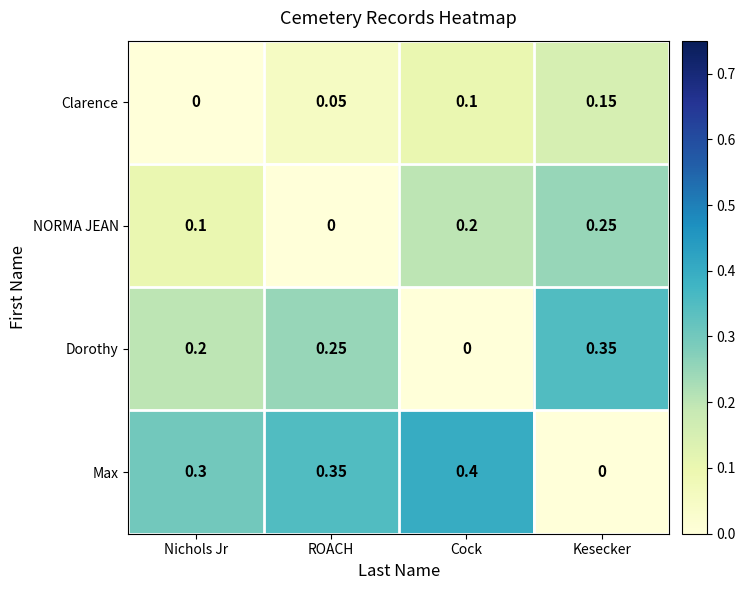

Which series has the widest spread of values?

Max